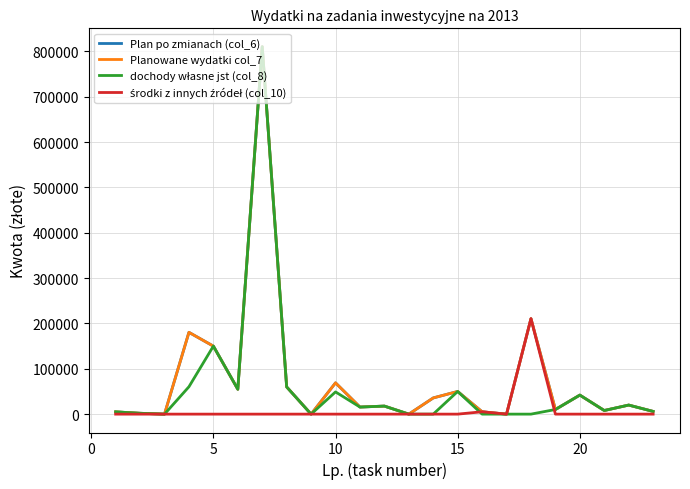

Is this an area chart (filled region under the line)?

No